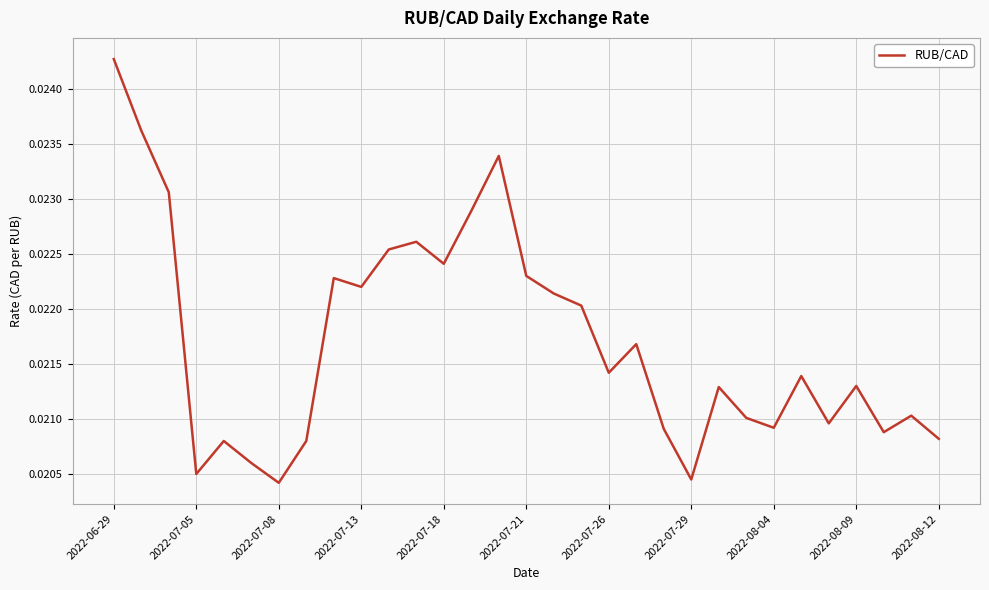

How many lines are shown in the chart?

1